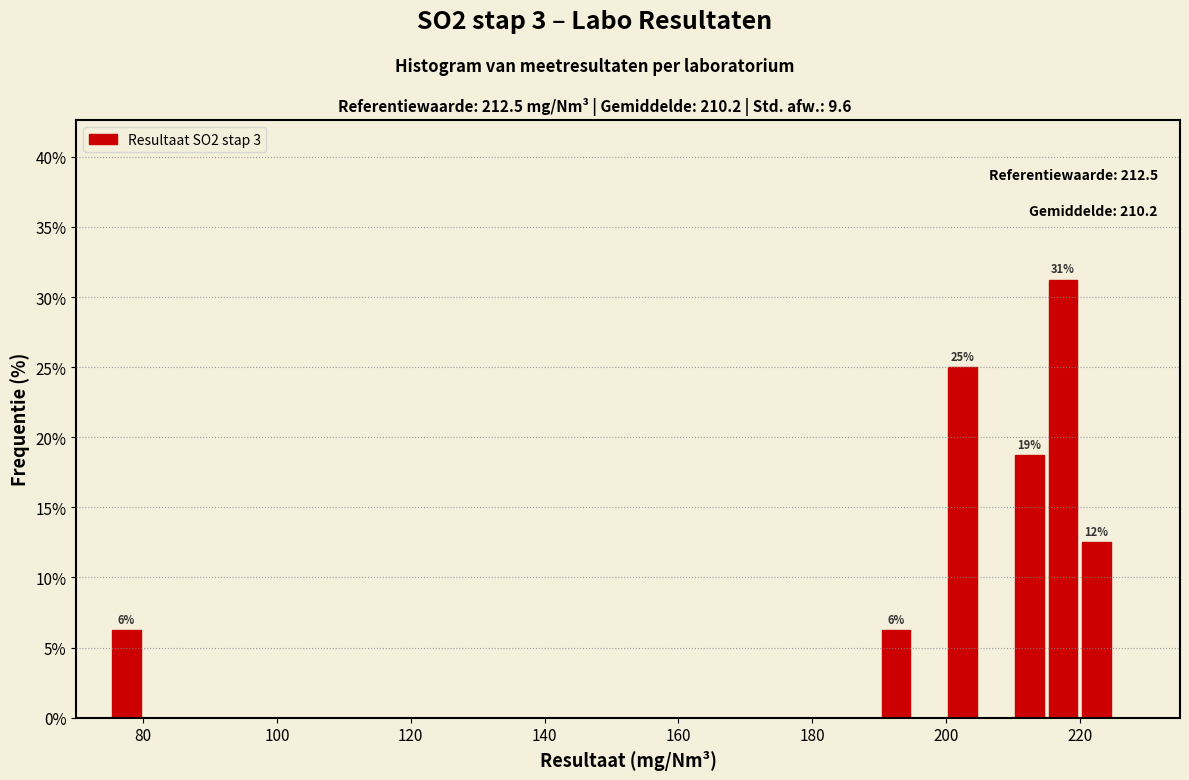

Read against the x-axis, roughly where is the centre of the tallest bar?

218